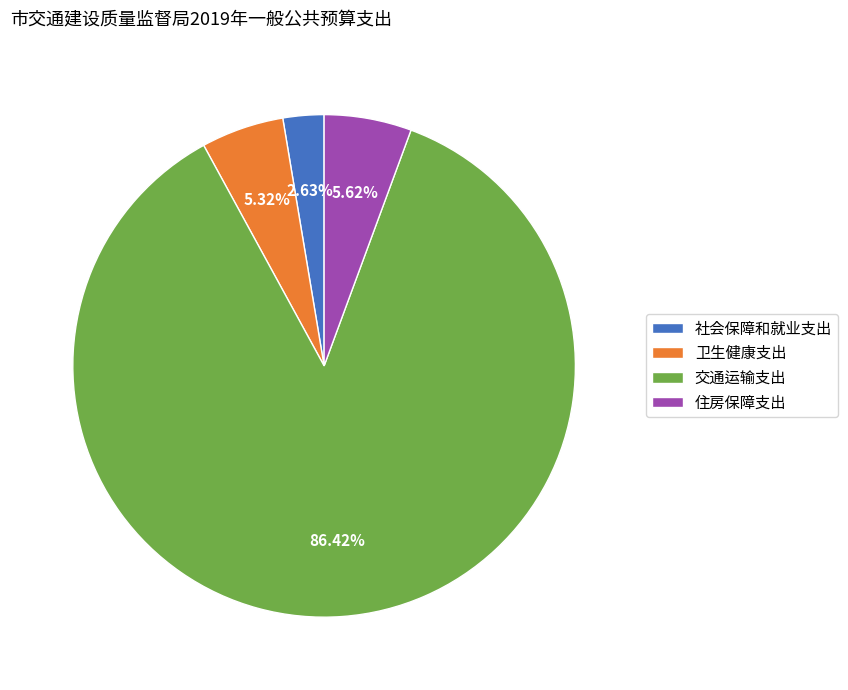

Approximately how many times larger is the value at 卫生健康支出 compared to 交通运输支出?

0.1